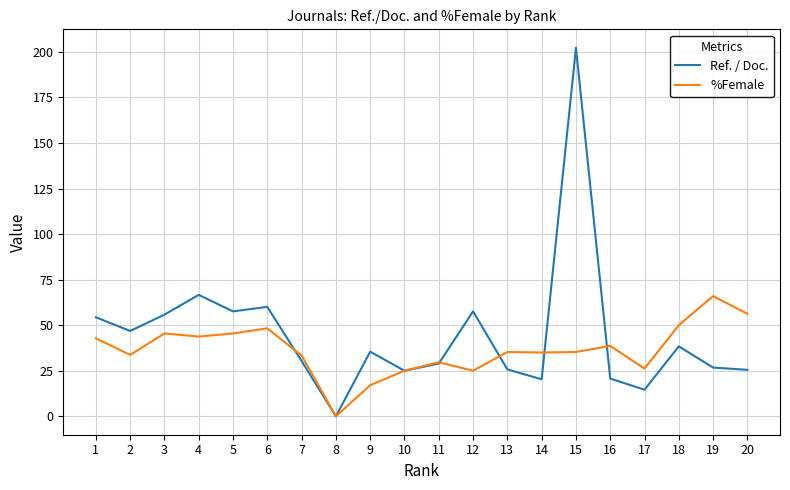

Which series has the widest spread of values?

Ref. / Doc.